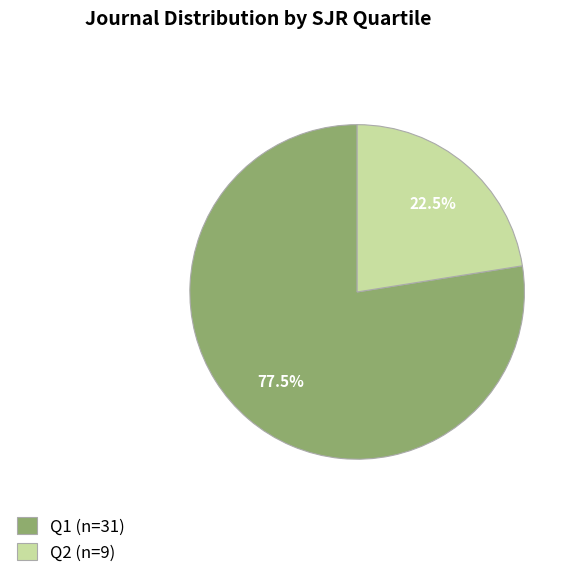

To the nearest percent, what is the difference between the largest and smallest slice percentages?

55%